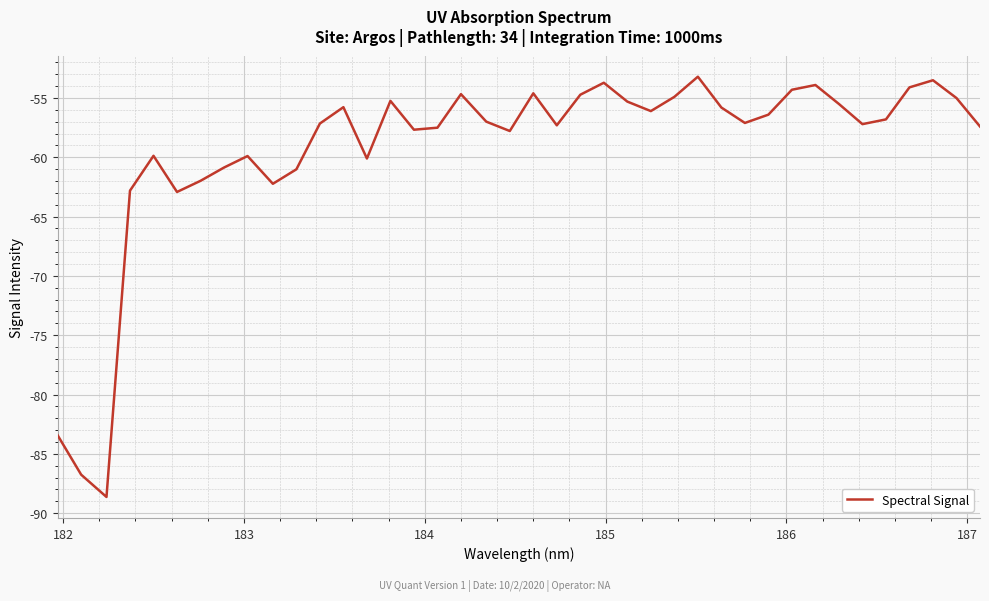

What is the difference between the maximum and minimum values?

35.4